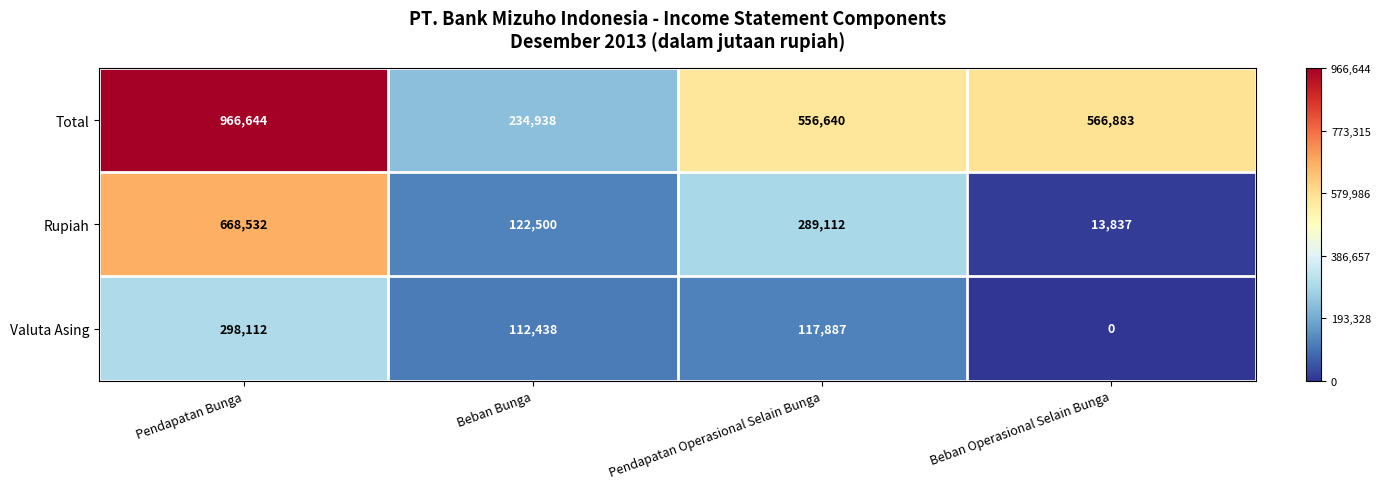

What is the spread (max minus min) of values at Beban Bunga?

122500